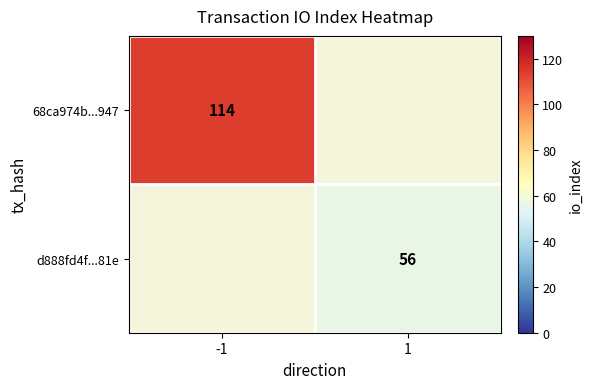

Count the number of data series in this chart.

2